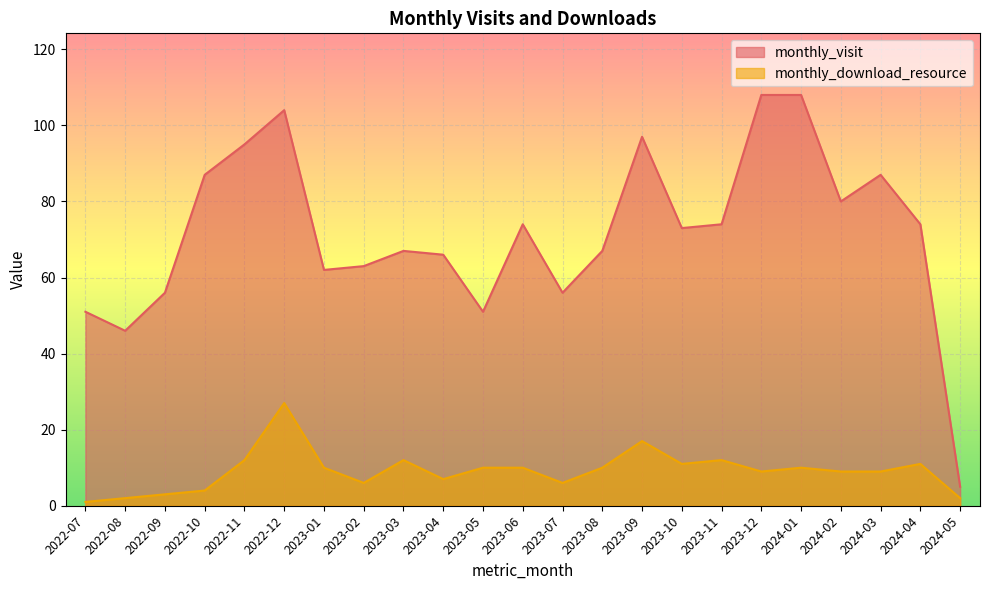

What is the difference between the maximum and minimum values in the monthly_download_resource series?

26